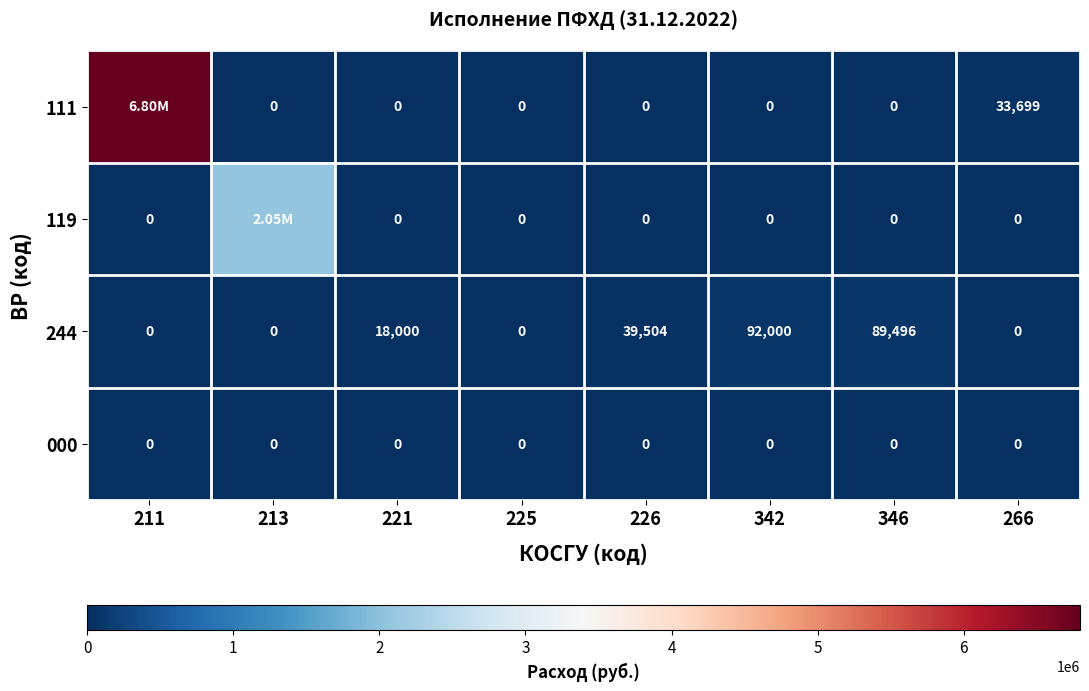

The value of 000 at 213 is 0.0. True or false?

True